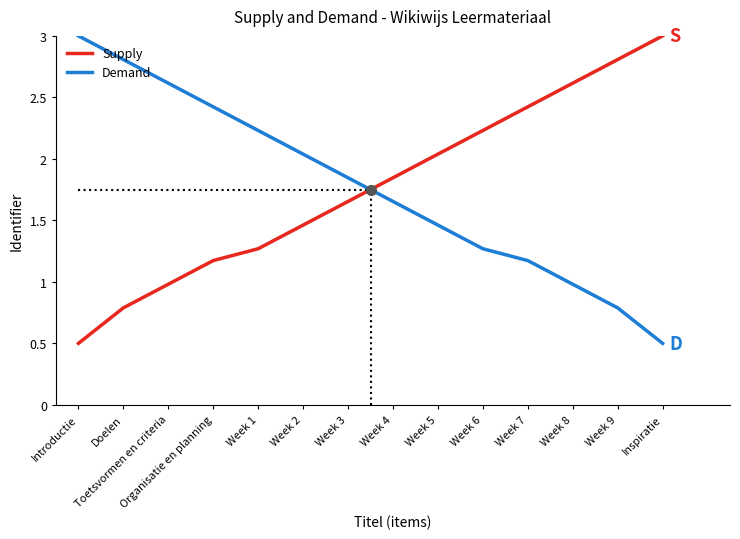

What are all the series names shown in the legend?

Supply, Demand